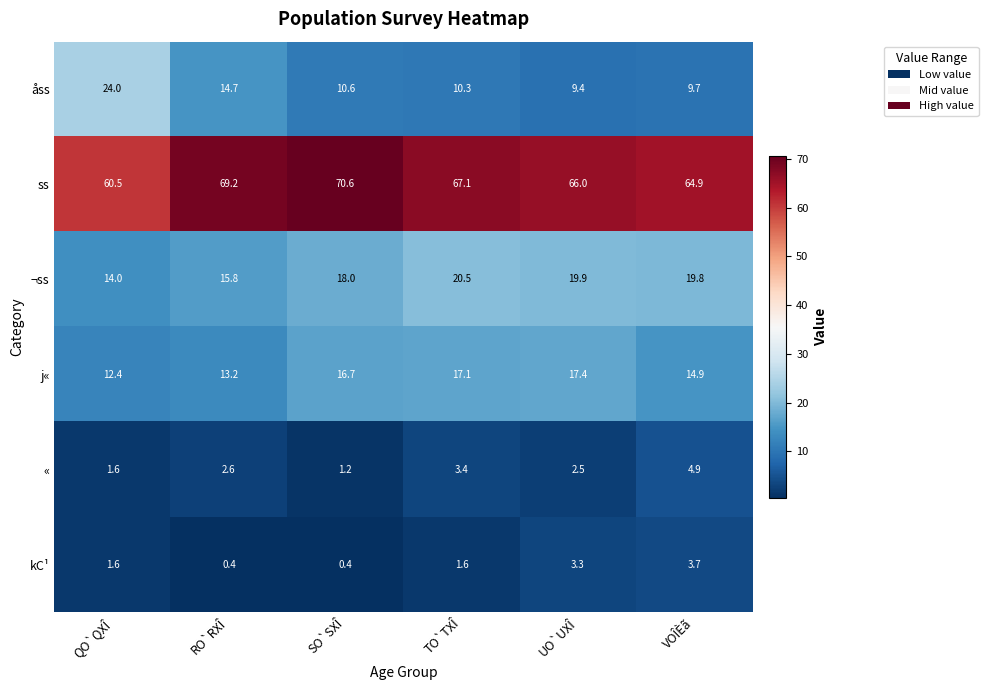

List the series in order of their peak value, highest first.

ss, åss, ¬ss, j«, «, kC¹